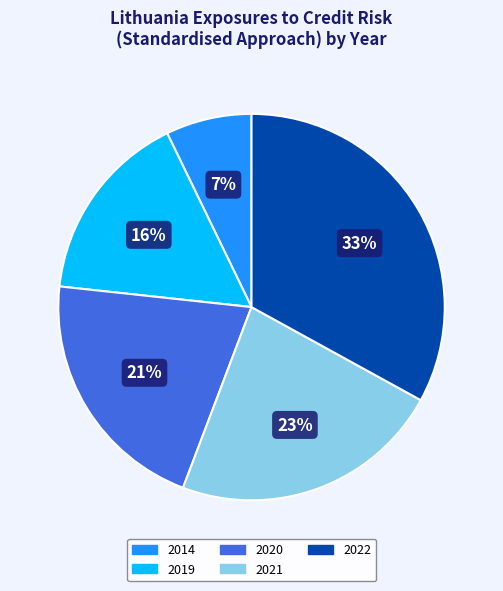

What percentage is the 2014 slice, to the nearest percent?

7%